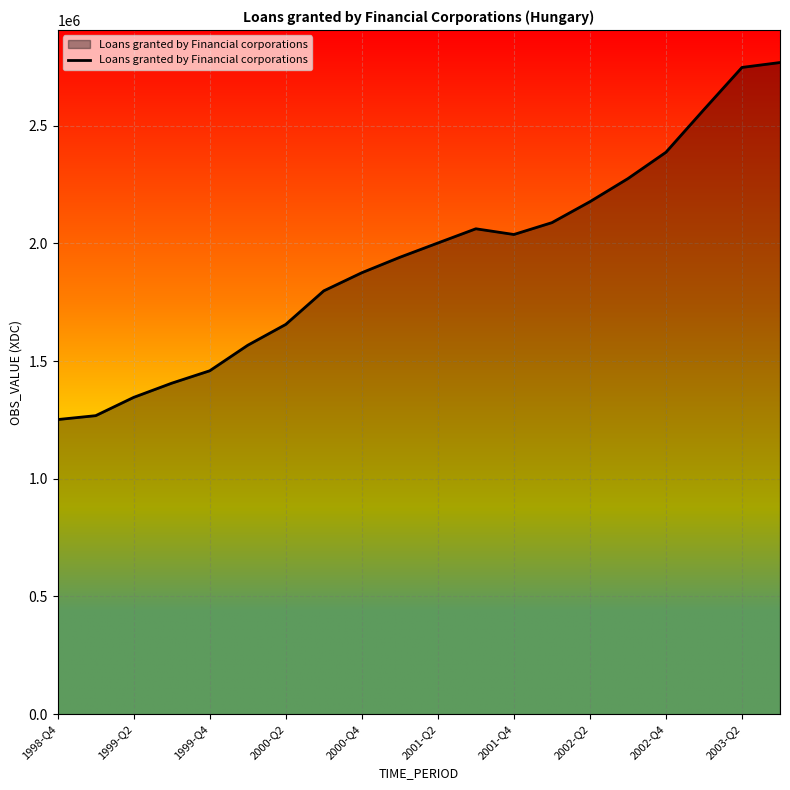

What is the sum of all values?

38679279